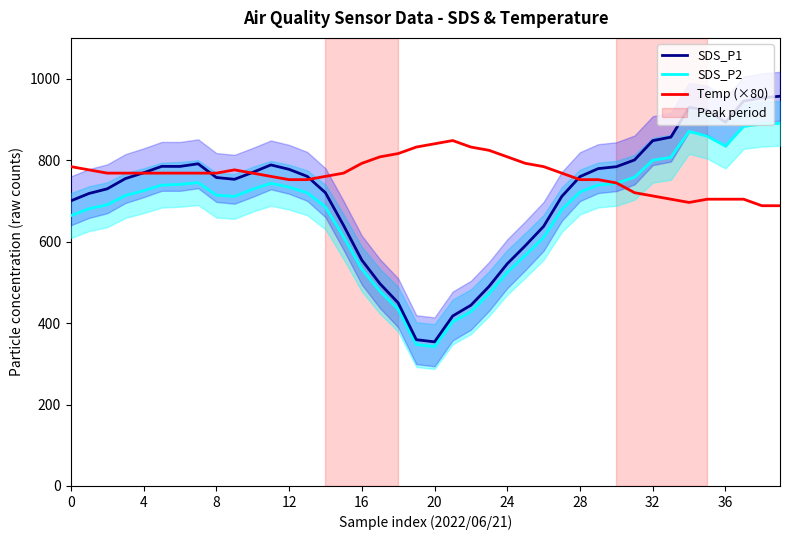

What is the difference between the maximum and minimum values in the SDS_P1 series?

603.0